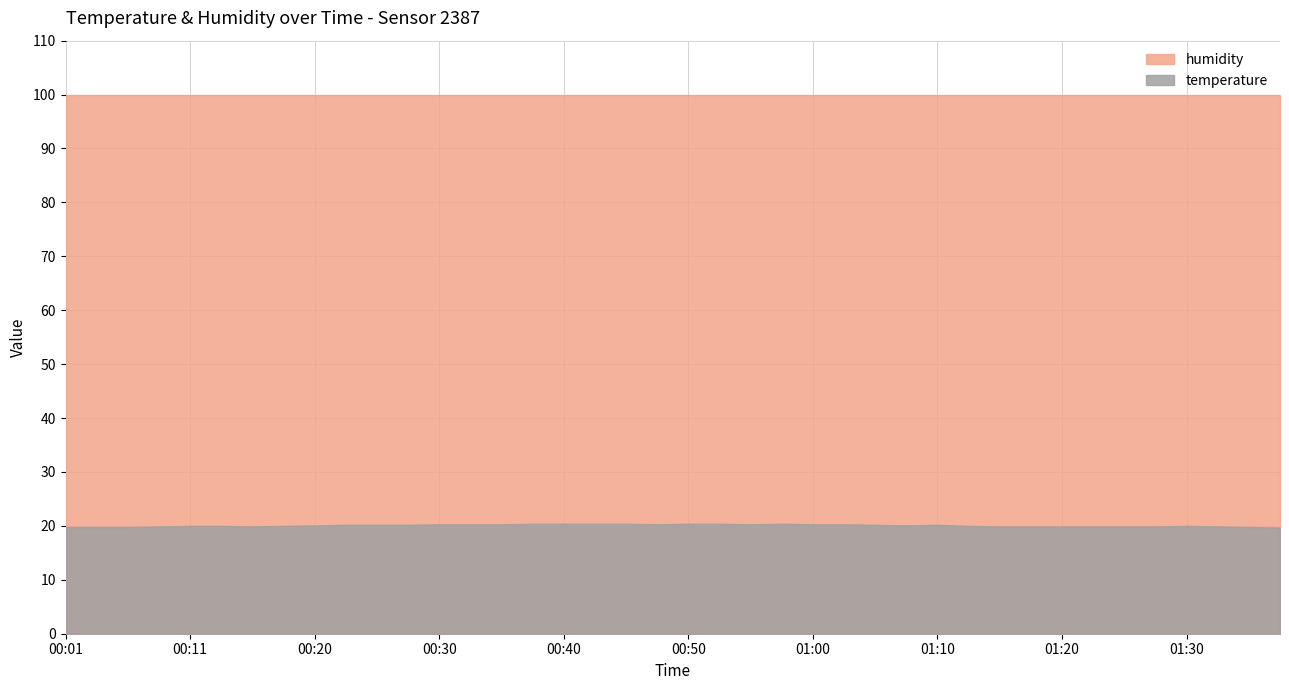

True or false: temperature and humidity cross at least once.

False